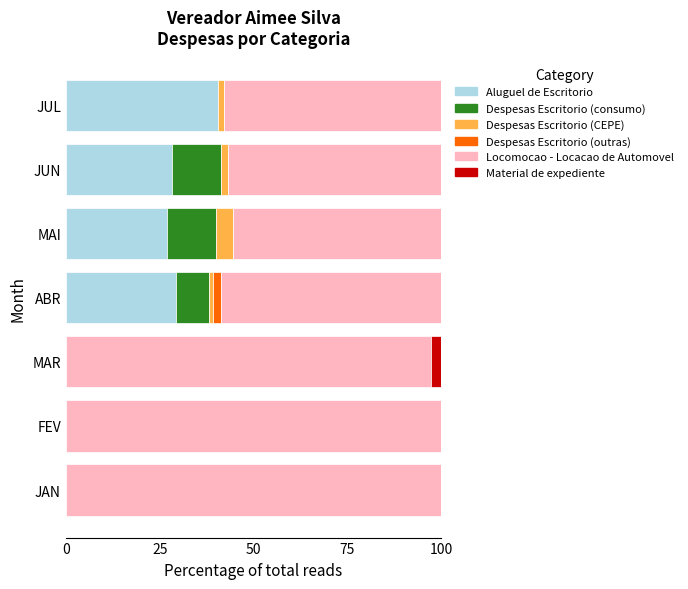

How many distinct data groups are displayed?

6